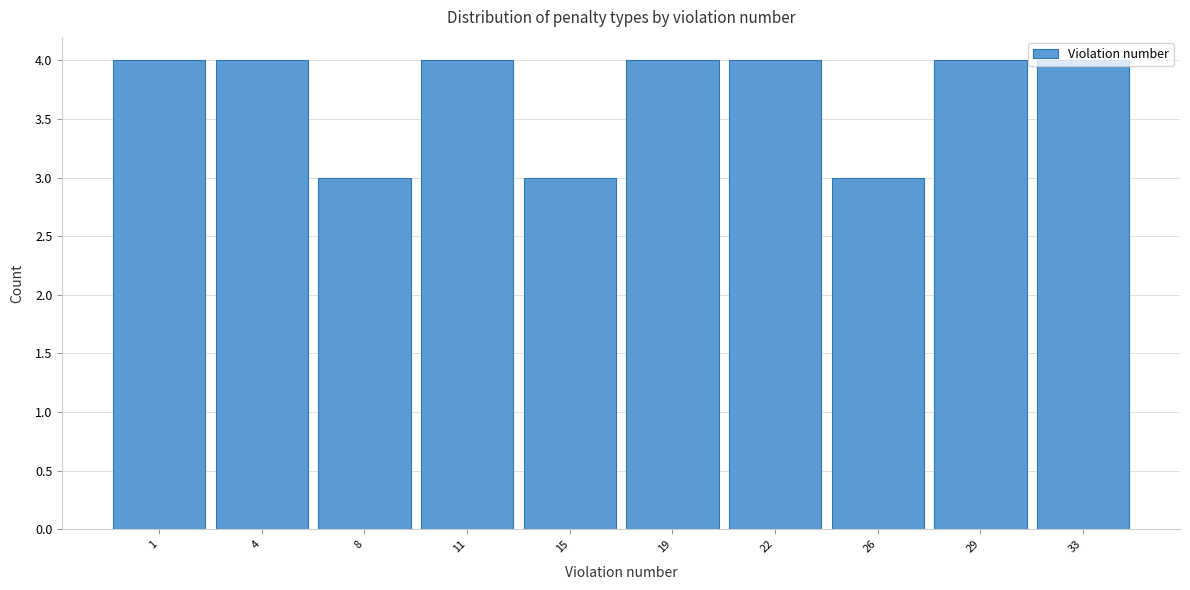

Is it true that the value at 1 is 4?

True